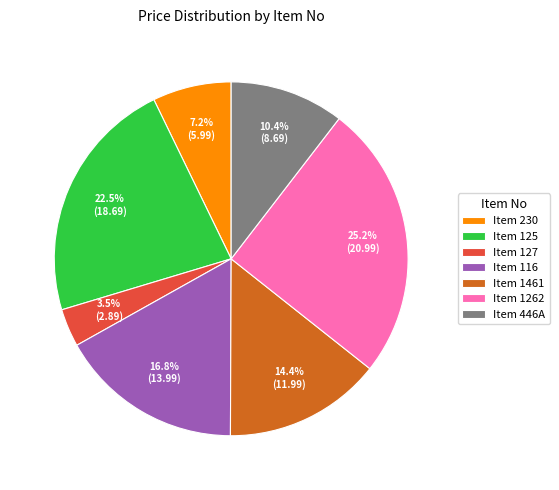

Which has a higher value, Item 116 or Item 1461?

Item 116